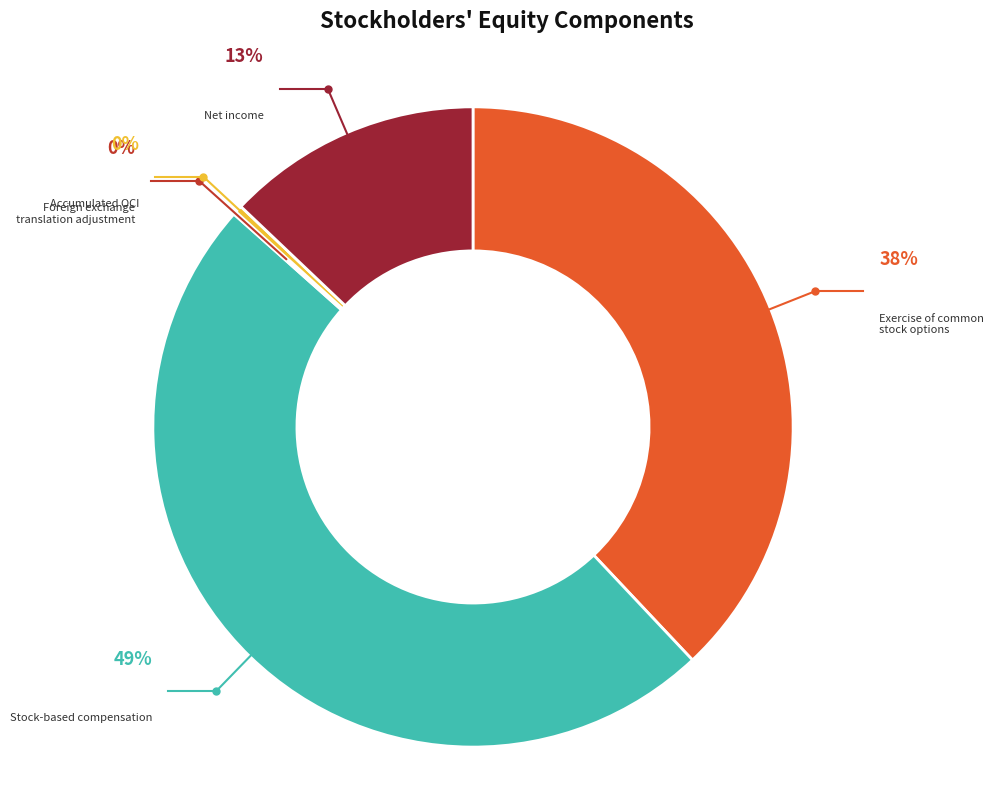

Do Foreign exchange translation adjustment and Net income together represent more than half of the pie?

No